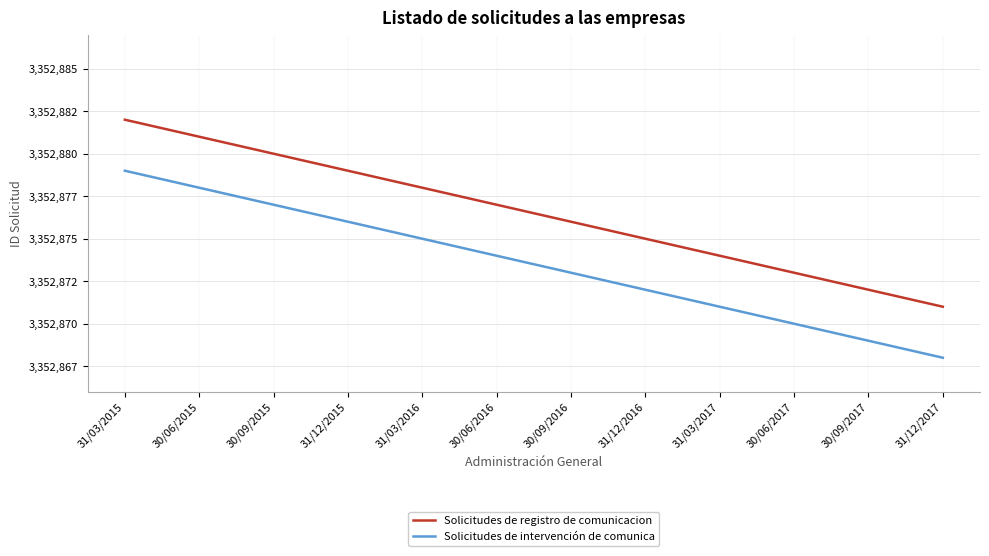

What is the average value of the Solicitudes de intervención de comunica series?

3352874